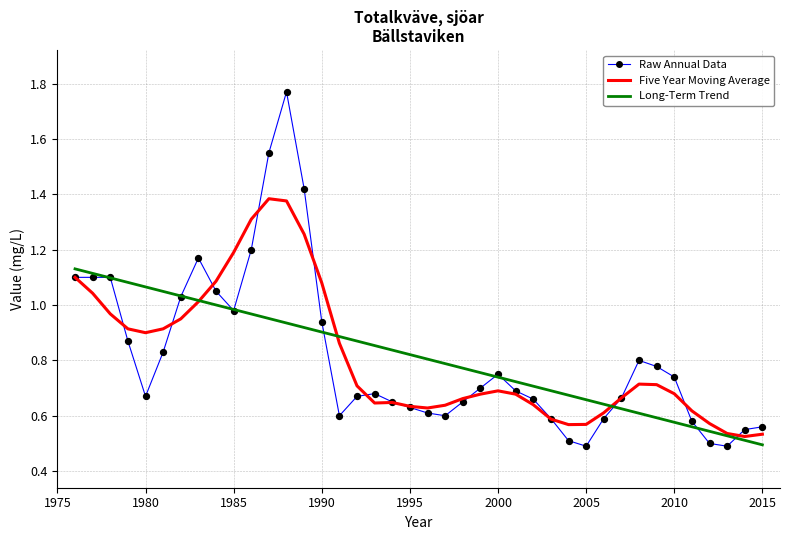

Which series has the widest spread of values?

Raw Annual Data